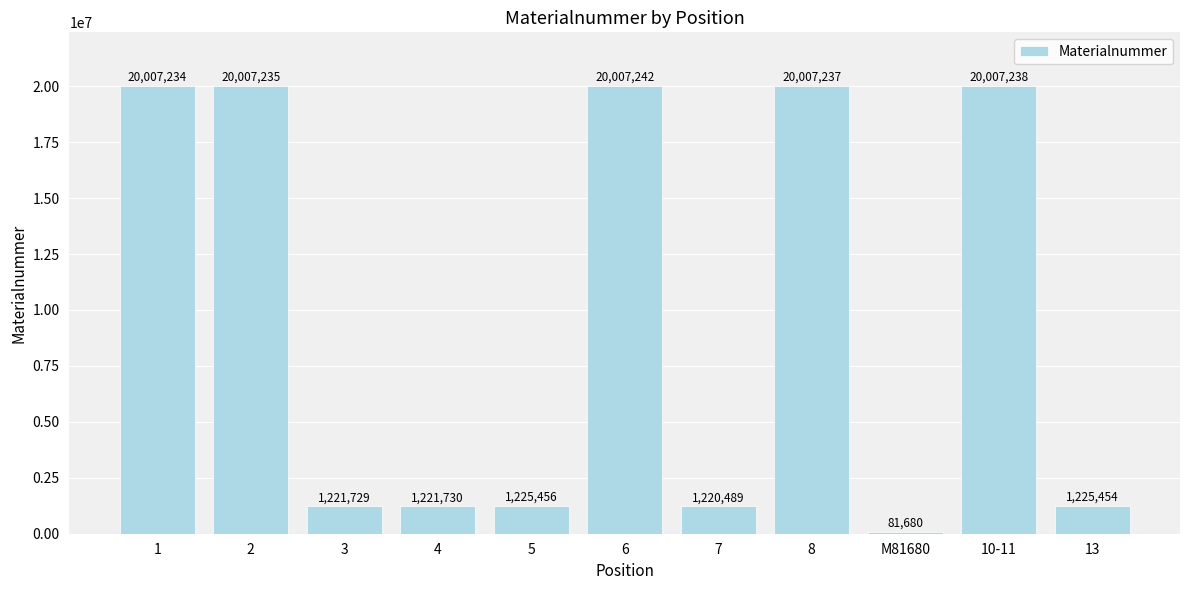

List the labels in order of value, smallest first.

M81680, 7, 3, 4, 13, 5, 1, 2, 8, 10-11, 6